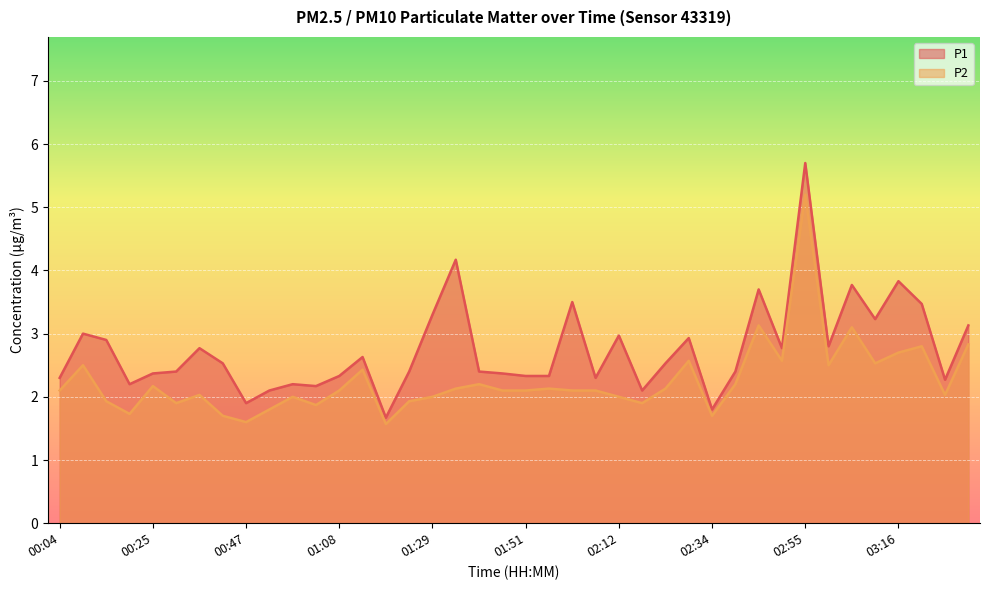

How many data points in P2 are above 2?

26